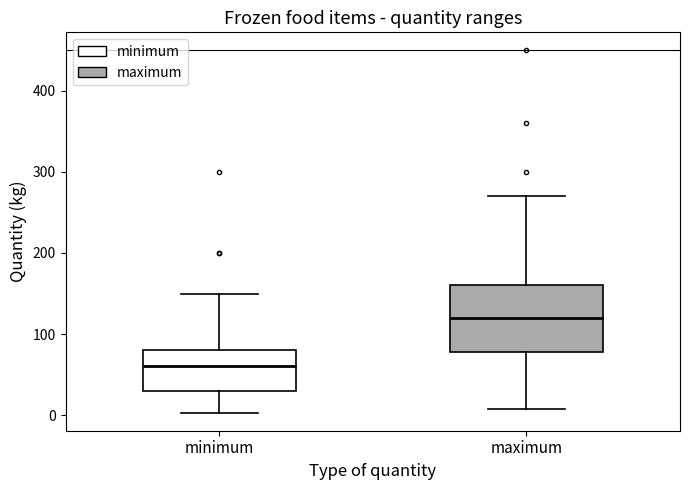

Reading left to right, transcribe this box plot: for each box, give where its median line is, the range the box spans, and where its two whiskers end, as read against the y-axis. The values are not printed on the chart, so give them approximately, as read against the axis.

minimum: median 60, box 30 to 80, whiskers 0 to 150
maximum: median 120, box 80 to 160, whiskers 10 to 270